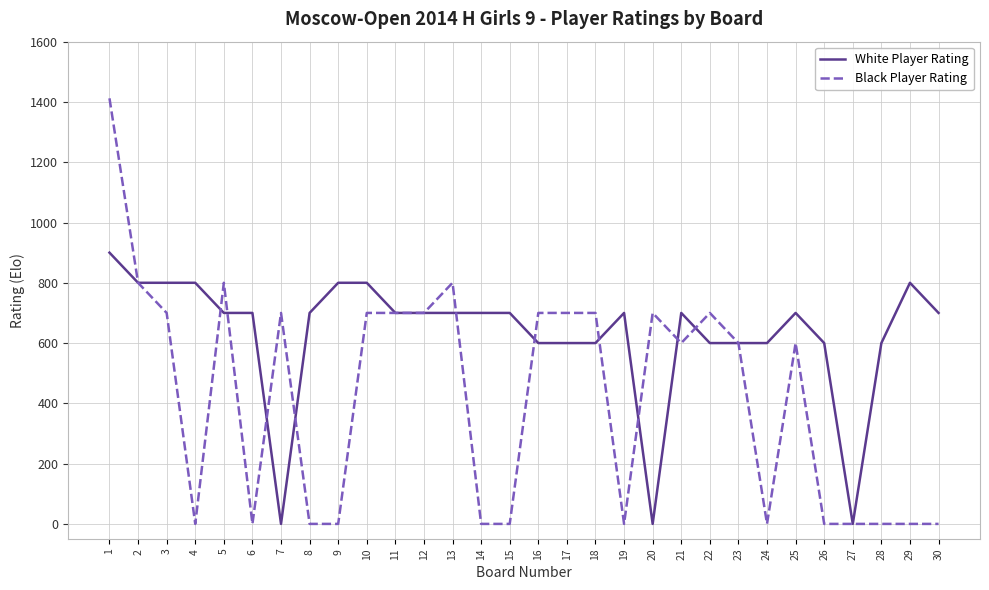

Between 4 and 28, which series saw the biggest shift?

White Player Rating